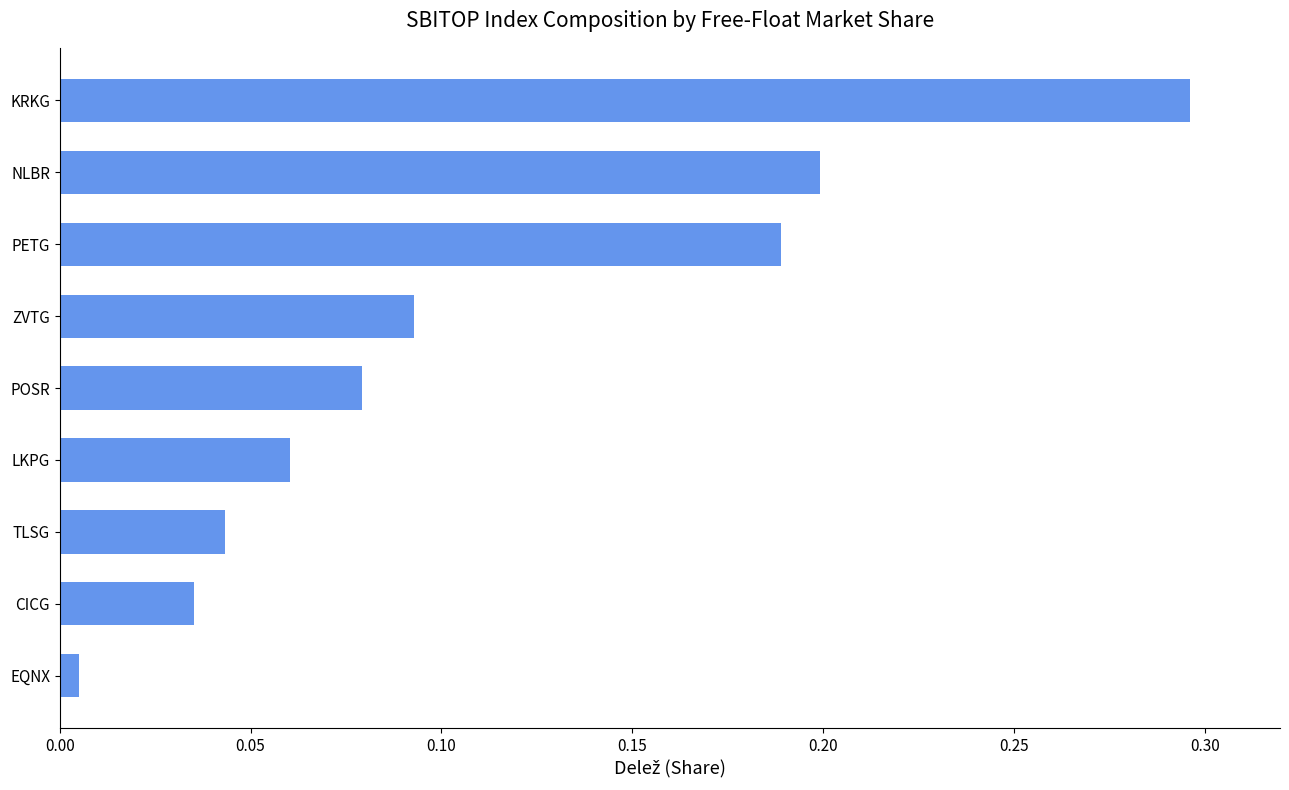

Which has a higher value, POSR or KRKG?

KRKG